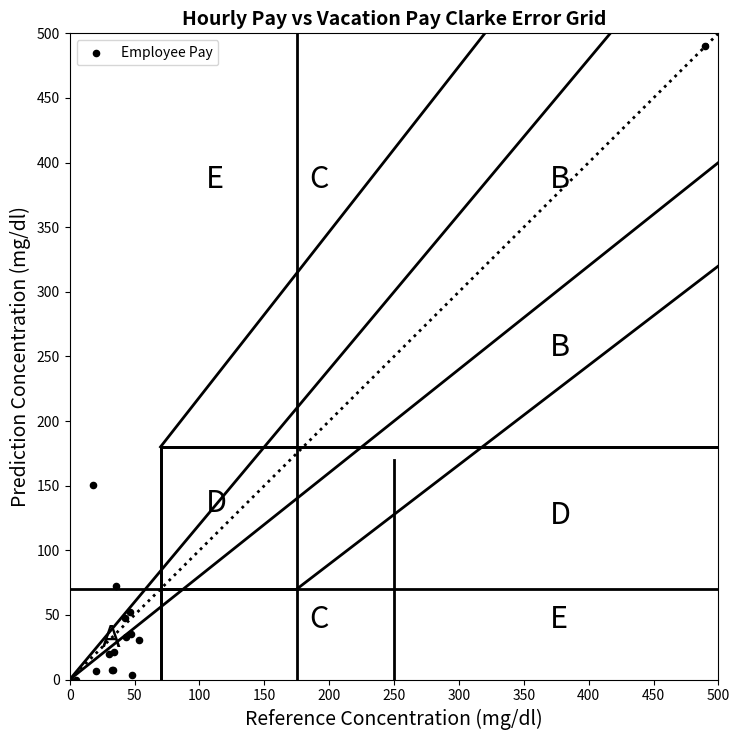

What Y value in the scatter plot is closest to 245?

150.4